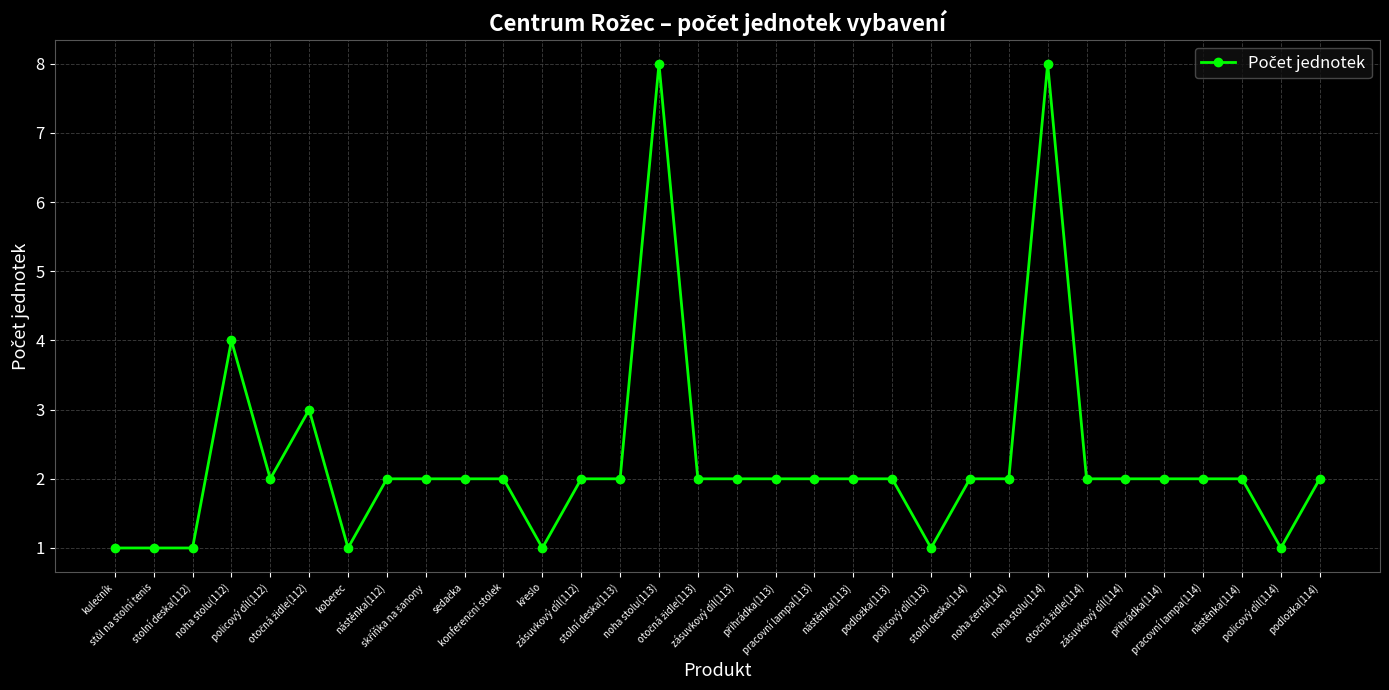

Count the number of categories in the chart.

32